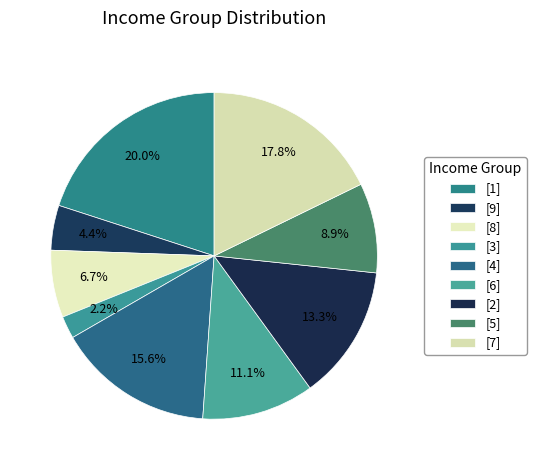

Count the number of slices in the pie.

9